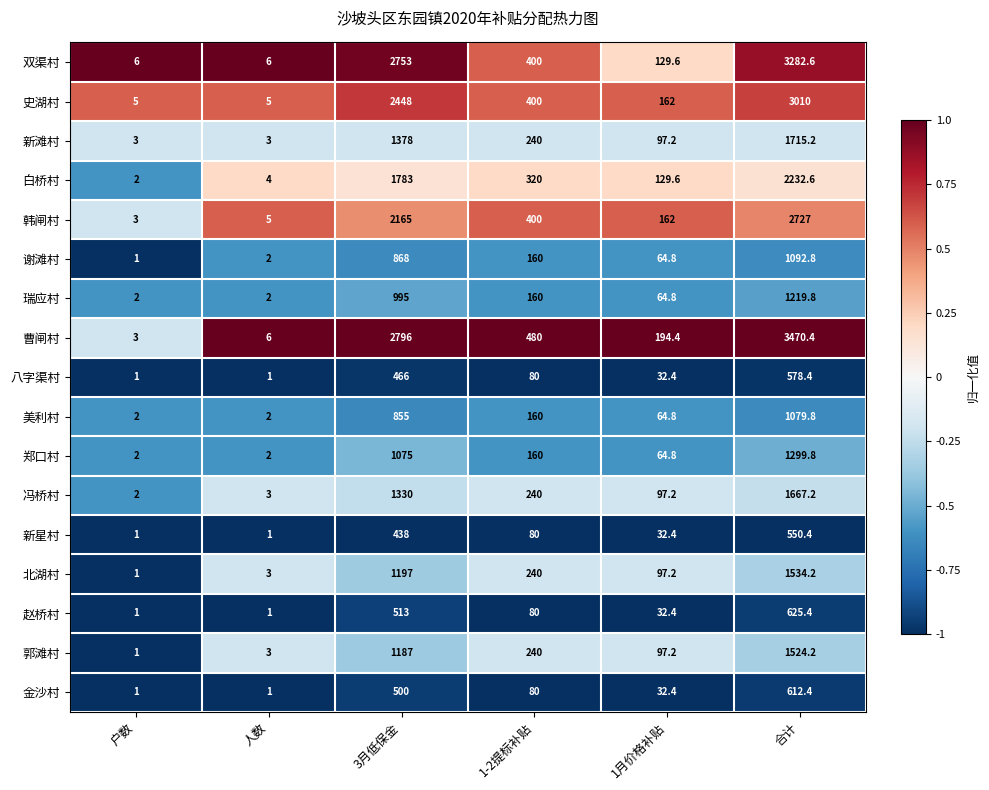

Rank the series at 3月低保金 from lowest to highest value.

新星村, 八字渠村, 金沙村, 赵桥村, 美利村, 谢滩村, 瑞应村, 郑口村, 郭滩村, 北湖村, 冯桥村, 新滩村, 白桥村, 韩闸村, 史湖村, 双渠村, 曹闸村